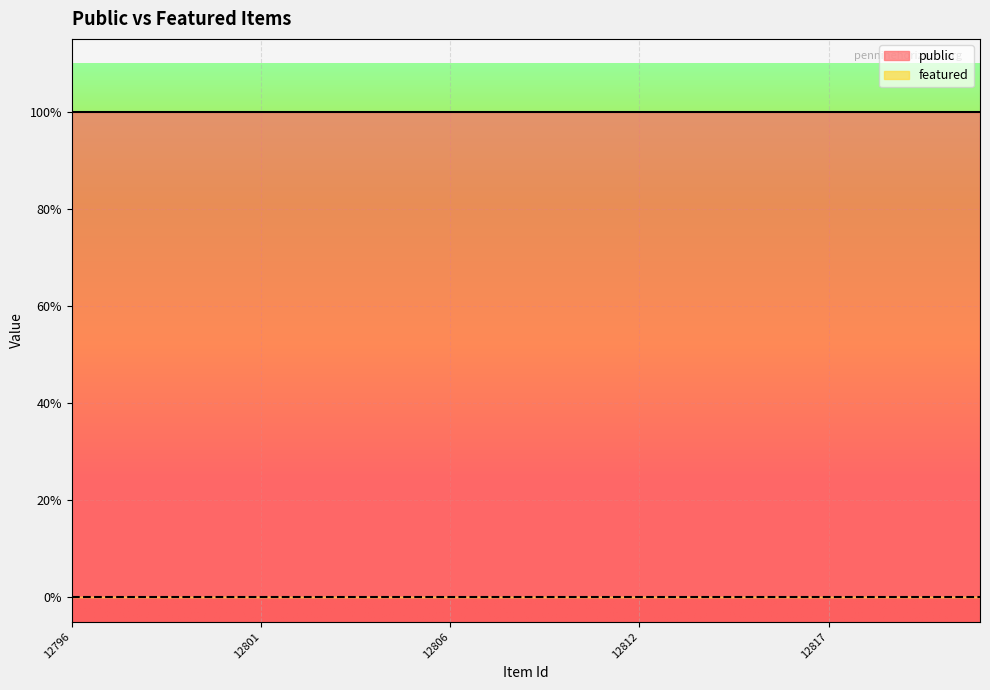

Count the number of data series in this chart.

2